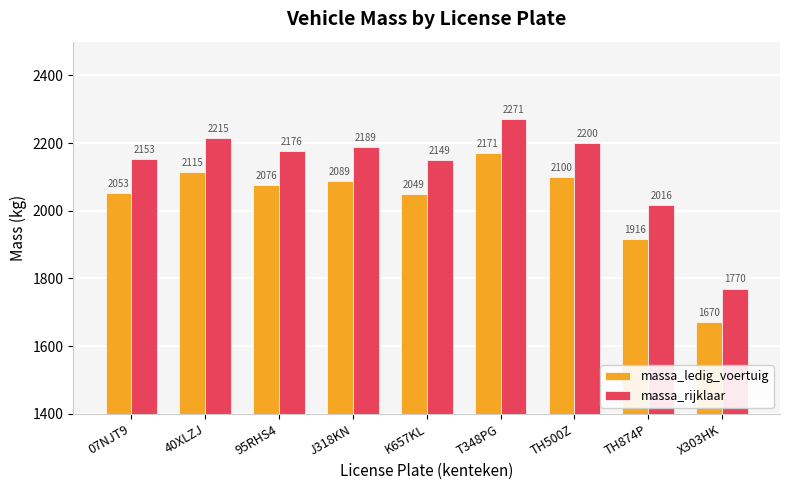

At which category does the chart reach its minimum across all series?

X303HK